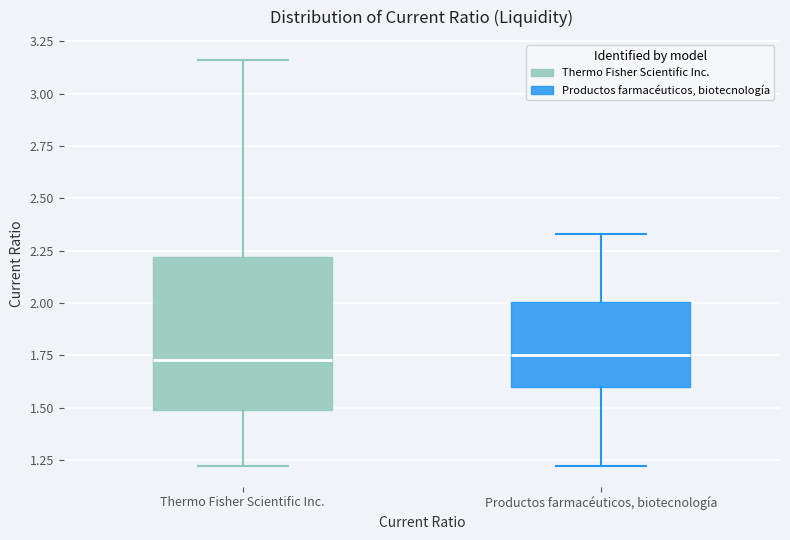

Reading left to right, read every box against the y-axis: the position of its median line, the range the box covers, and the ends of its whiskers. The values are not printed on the chart, so give them approximately, as read against the axis.

Thermo Fisher Scientific Inc.: median 1.75, box 1.50 to 2.20, whiskers 1.20 to 3.15
Productos farmacéuticos, biotecnología: median 1.75, box 1.60 to 2.00, whiskers 1.20 to 2.35